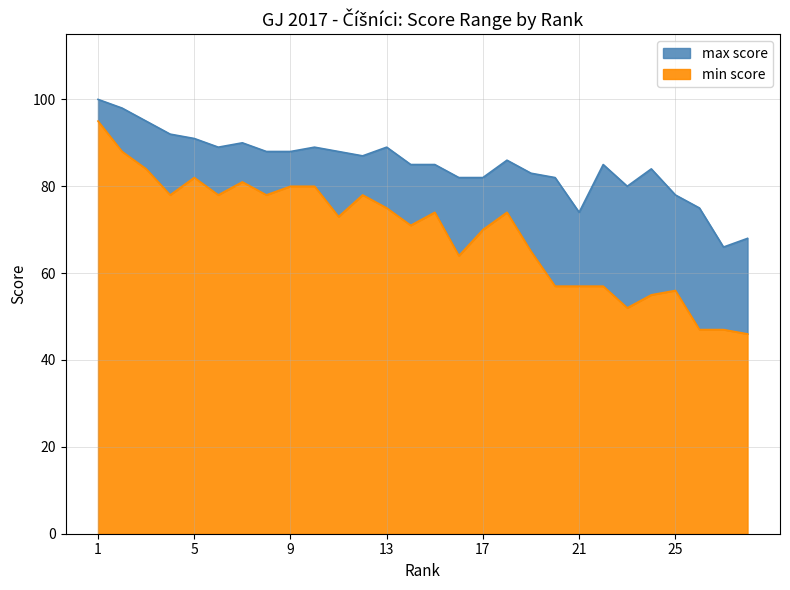

What are all the series names shown in the legend?

max score, min score